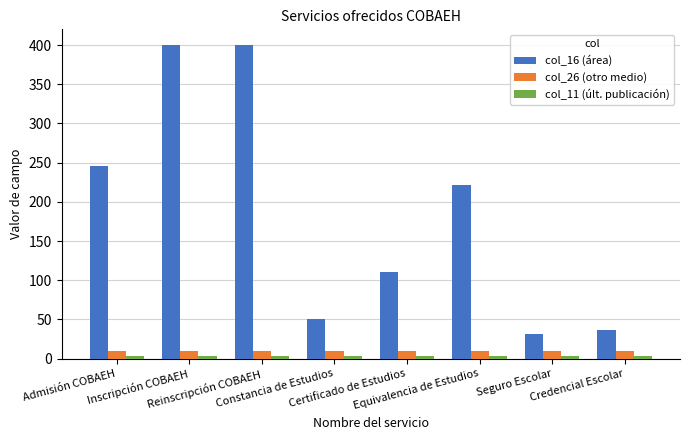

Which series has the widest spread of values?

col_16 (área)